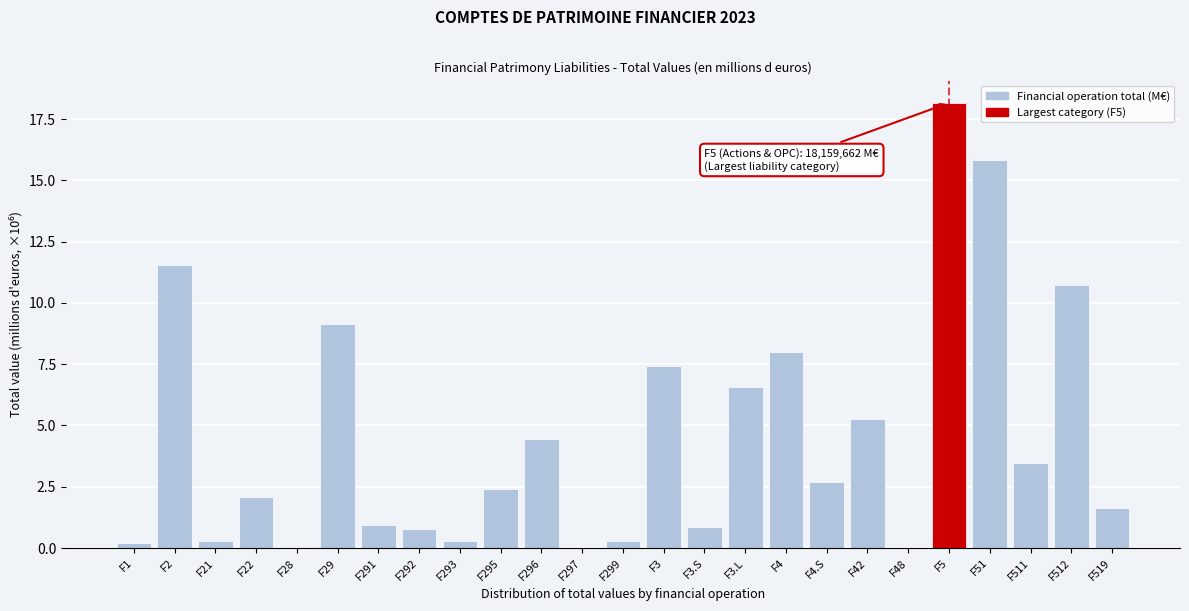

The chart shows a value of 2.4 at F511. True or false?

False